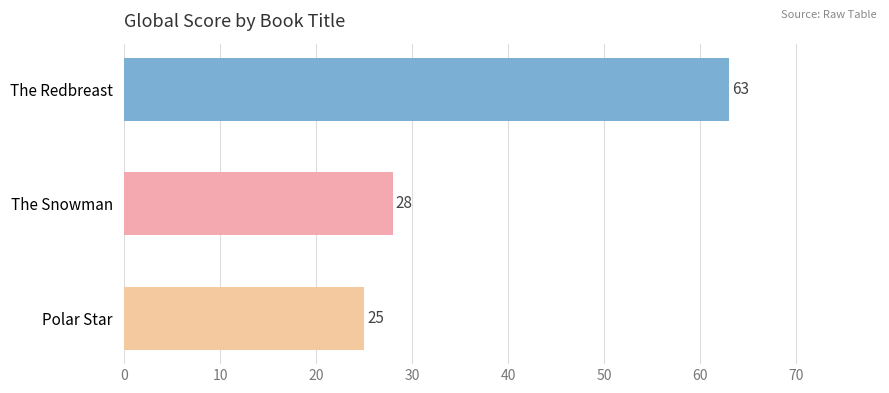

List the labels in order of value, largest first.

The Redbreast, The Snowman, Polar Star